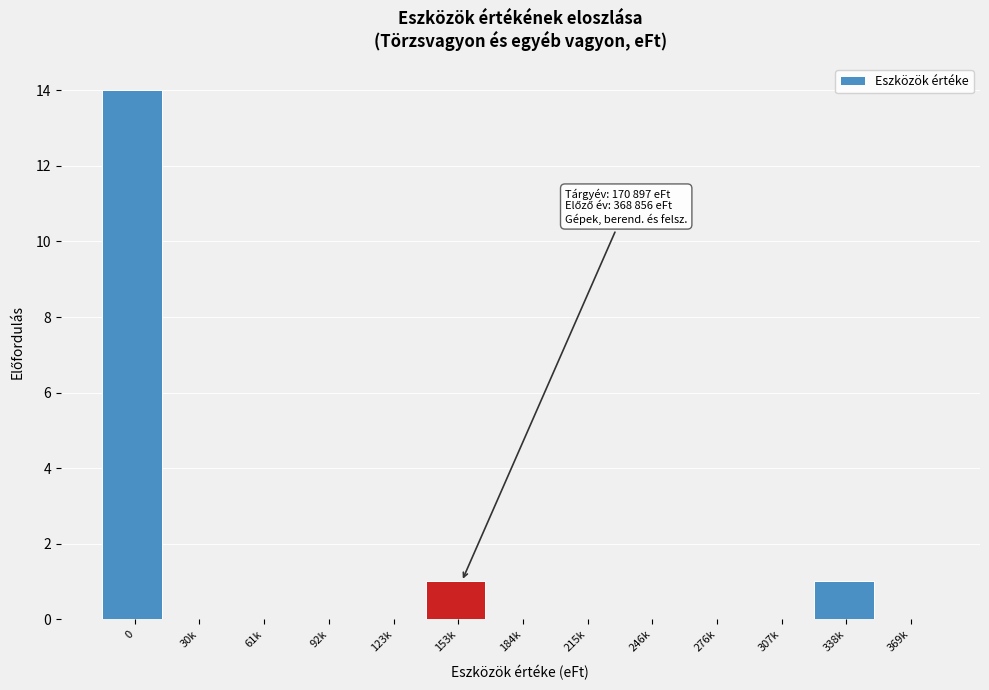

Reading left to right, transcribe all the data shown in this chart.

0=14	30k=0	61k=0	92k=0	123k=0	153k=1	184k=0	215k=0	246k=0	276k=0	307k=0	338k=1	369k=0